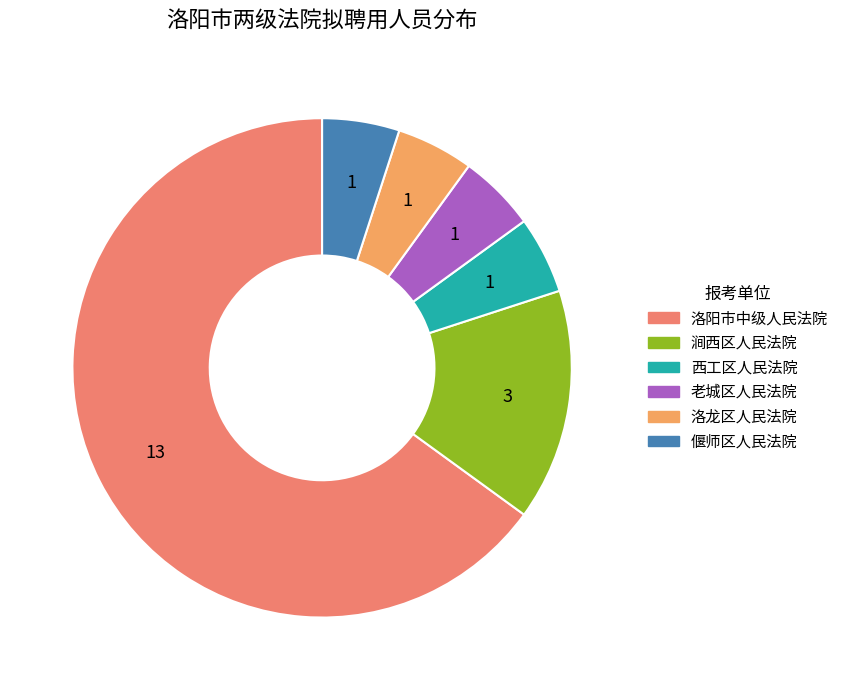

Which has a higher value, 洛阳市中级人民法院 or 涧西区人民法院?

洛阳市中级人民法院